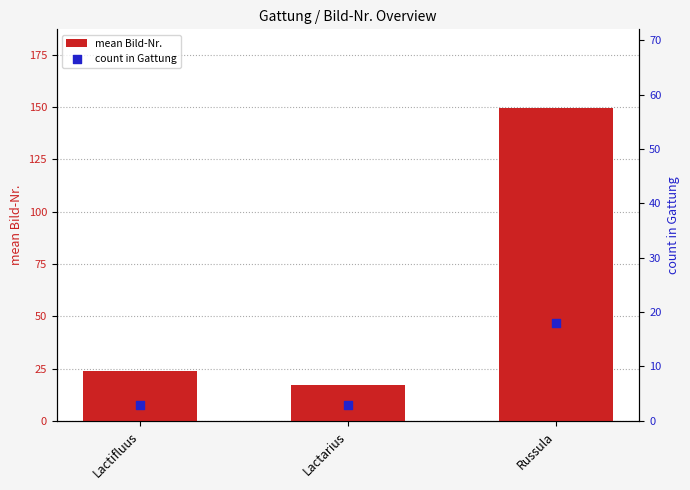

Which series reaches the minimum Y coordinate?

count in Gattung